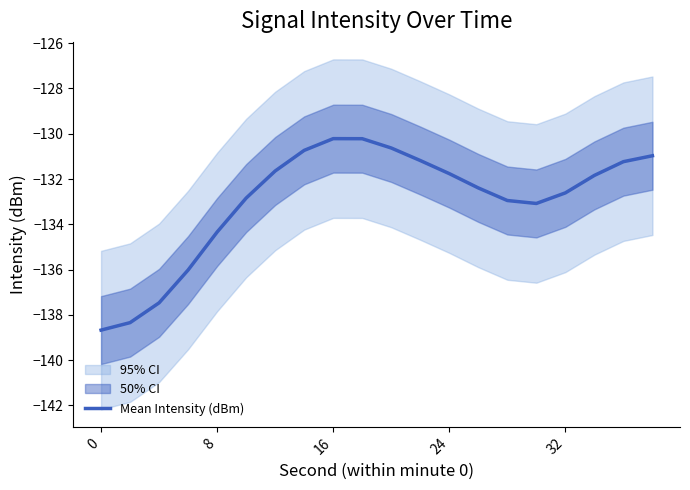

Reading left to right, extract all data points from this chart.

-138.7	-138.3	-137.5	-136.0	-134.3	-132.8	-131.6	-130.7	-130.2	-130.2	-130.6	-131.2	-131.8	-132.4	-132.9	-133.1	-132.6	-131.8	-131.2	-131.0